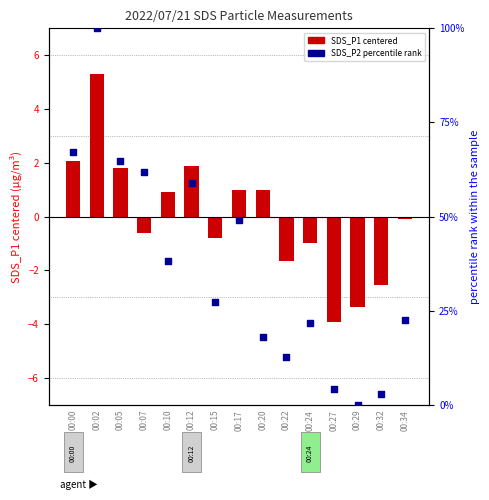

Which series contains the highest Y value?

SDS_P2 percentile rank